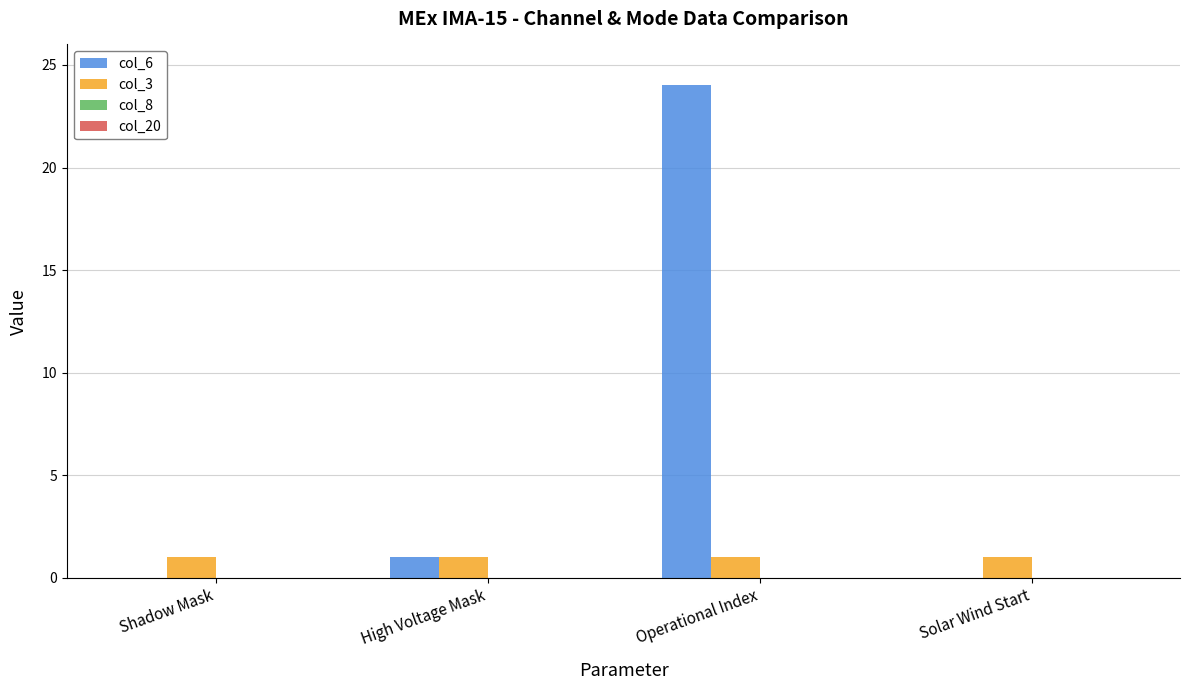

True or false: col_3 has a value of 0 at Shadow Mask.

False